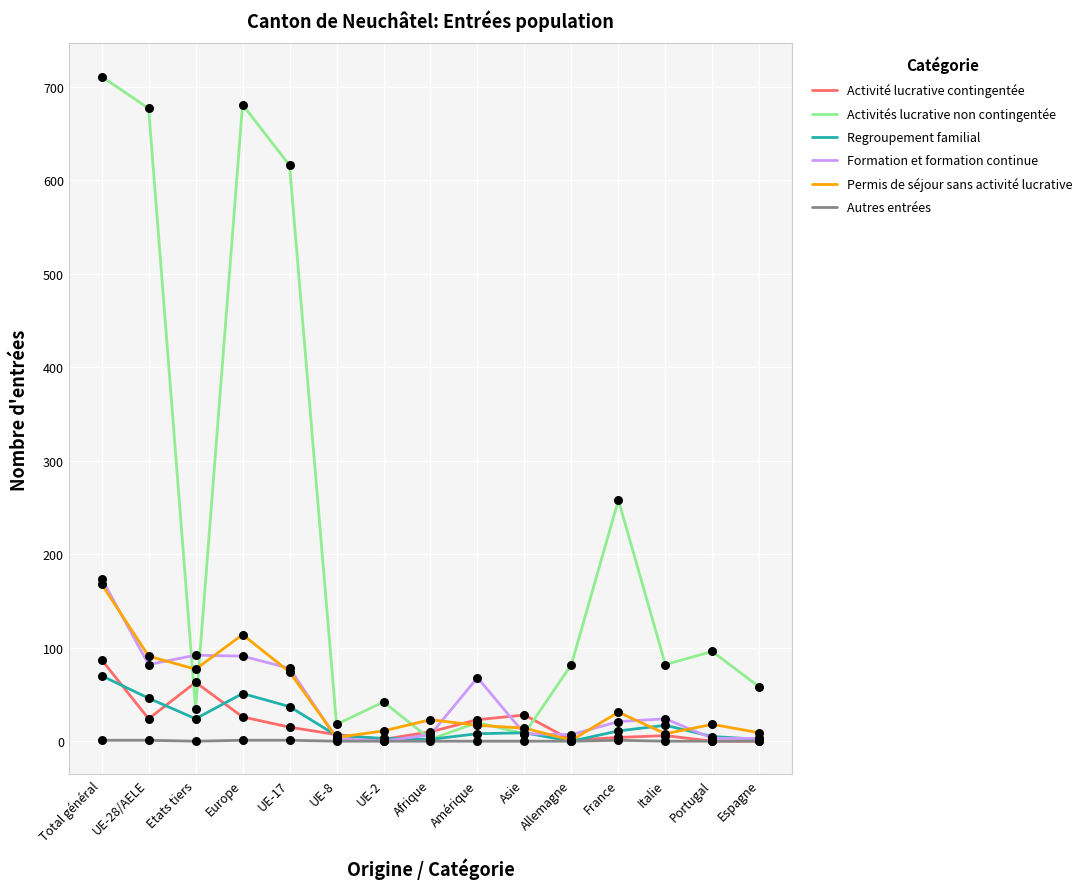

At which category is the sum across all series the highest?

Total général